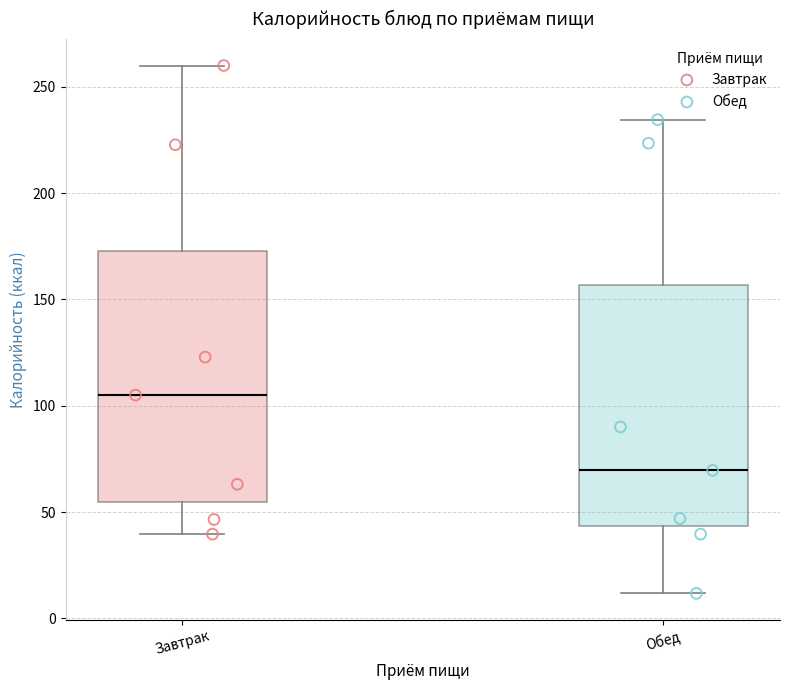

Where does the lower whisker of the box for Обед end on the y-axis? The values are not printed on the chart, so give them approximately, as read against the axis.

10